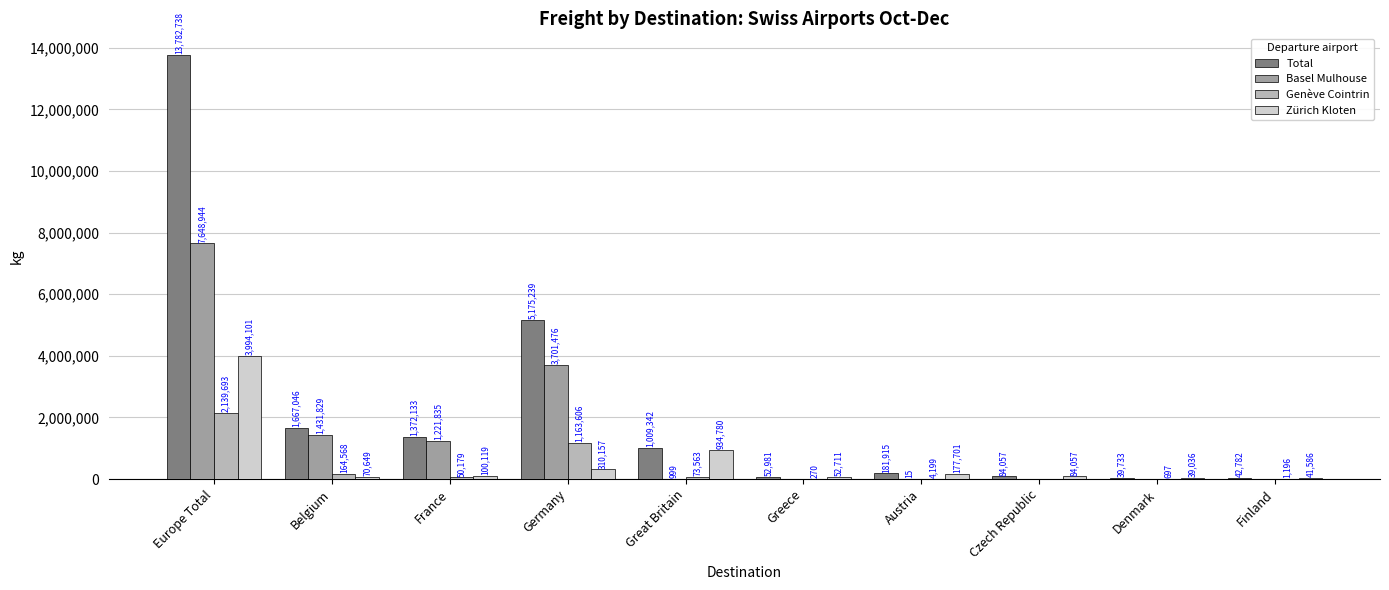

Which label corresponds to the largest value in the chart?

Europe Total